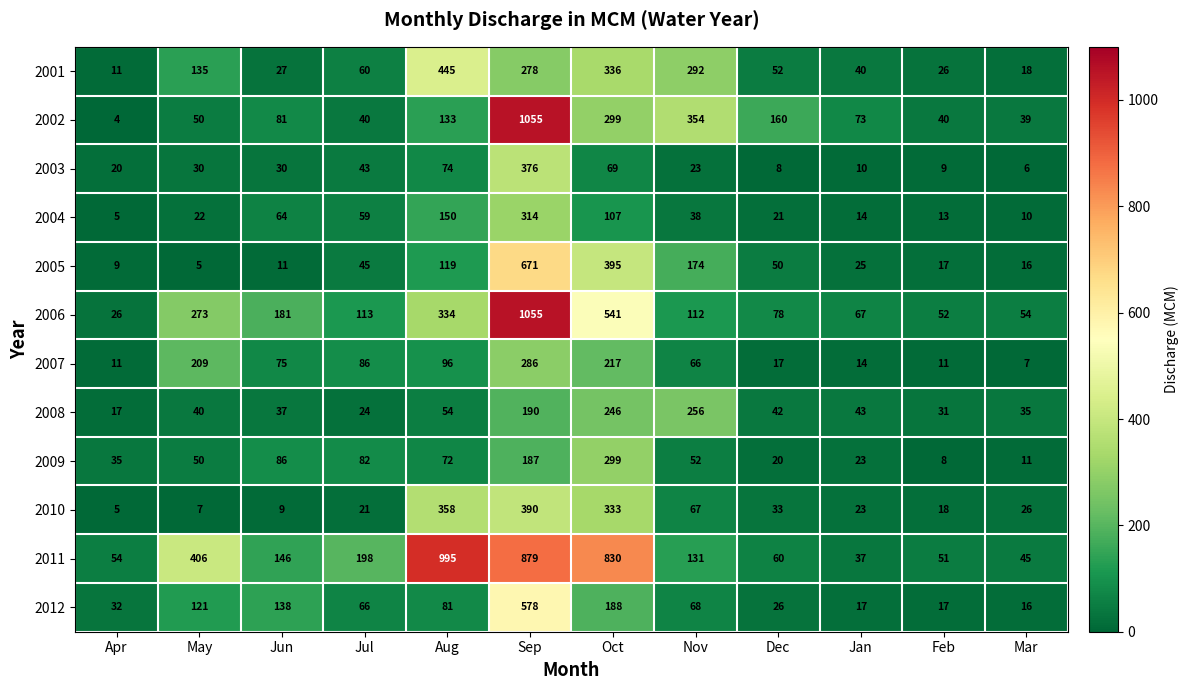

What is the difference between the 2003 values at Sep and Feb?

367